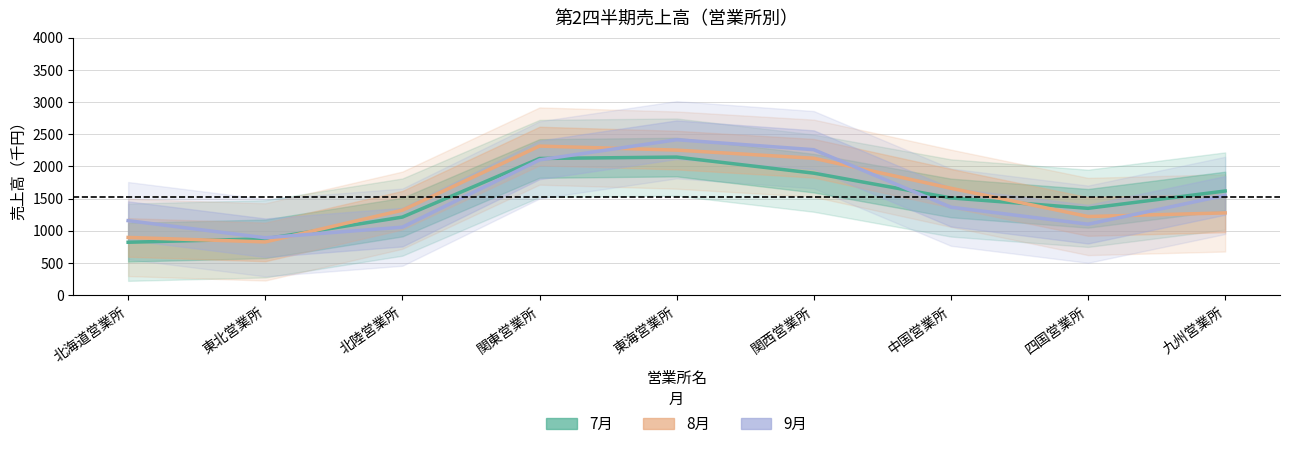

What is the value of the 7月 point at the 9th from the left?

1618.1